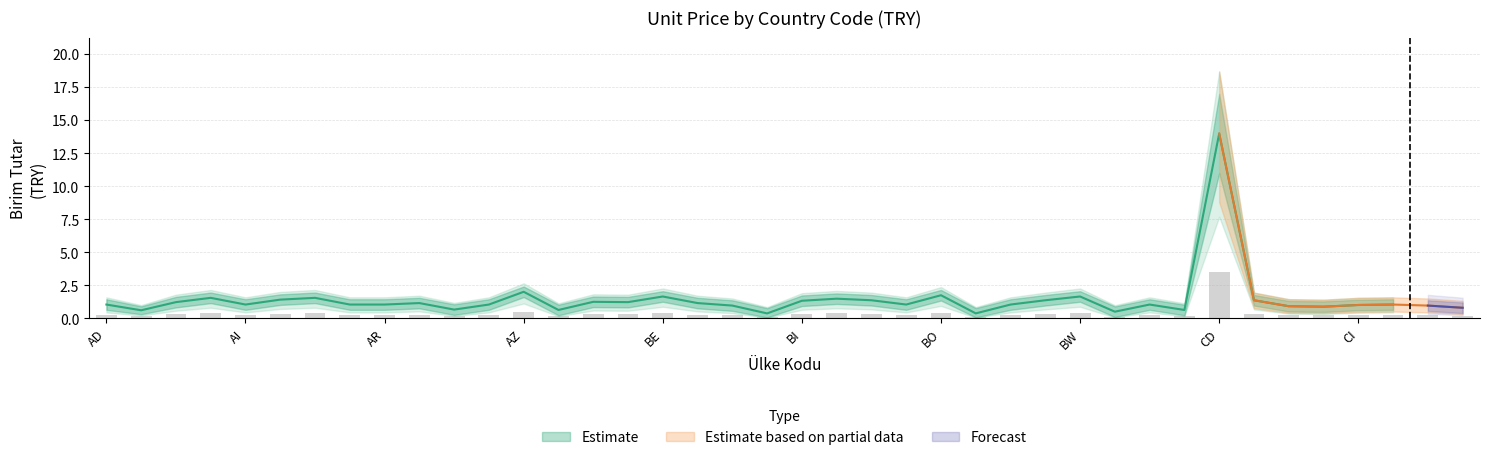

The Birim Tutar (TRY) series shows 0.8 at CM. True or false?

True